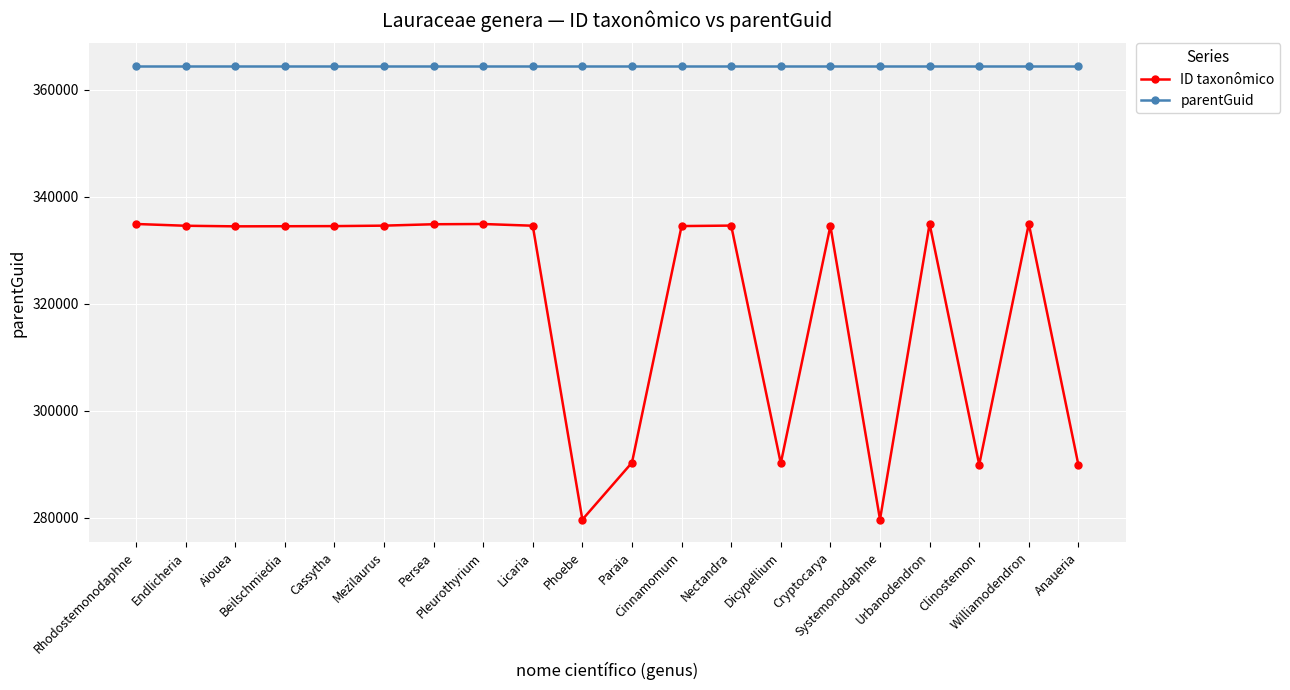

List the series in order of their overall mean, highest first.

parentGuid, ID taxonômico